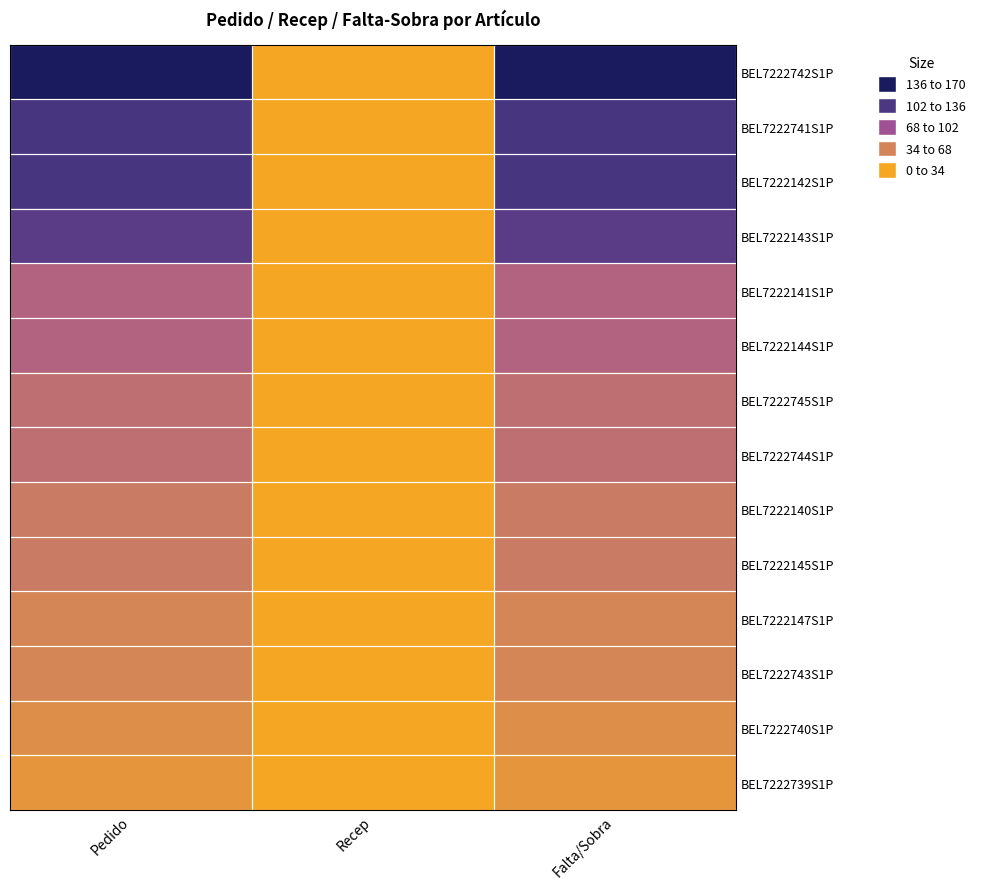

Which series changed the most between Pedido and Recep?

BEL7222742S1P